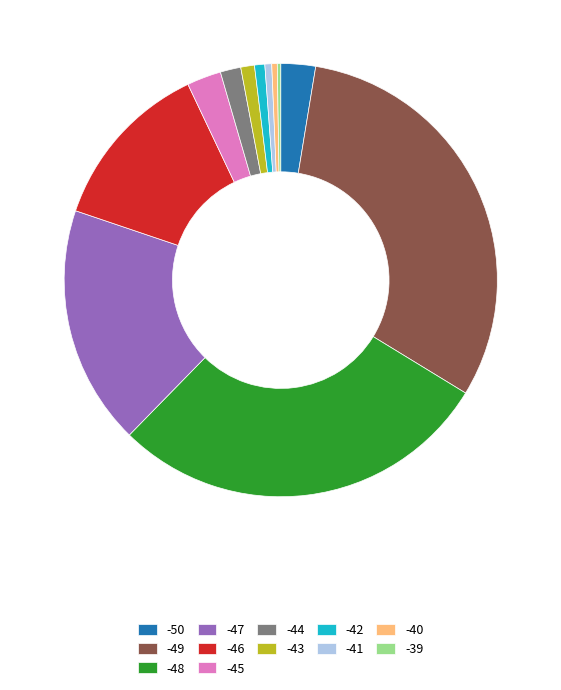

Which has a higher value, -48 or -49?

-49